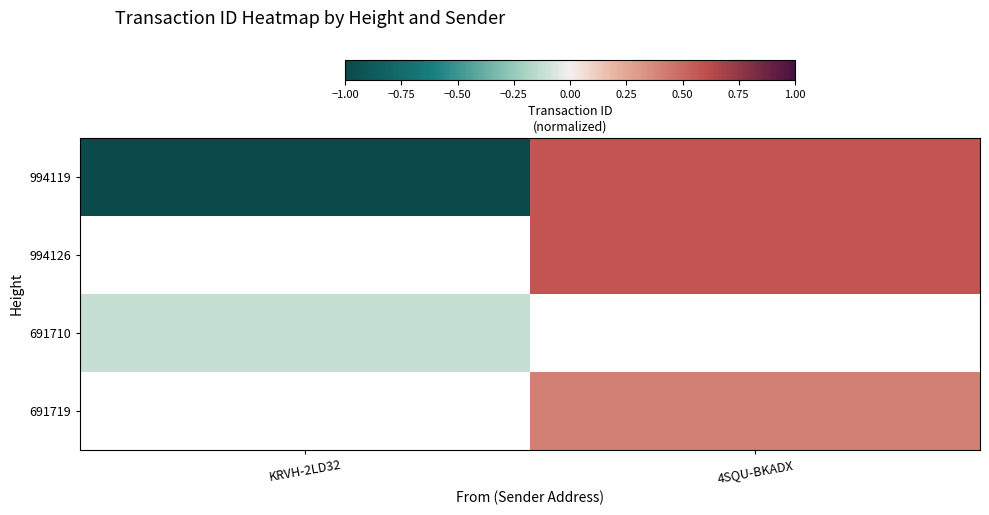

At which label does 691710 reach its minimum?

KRVH-2LD32